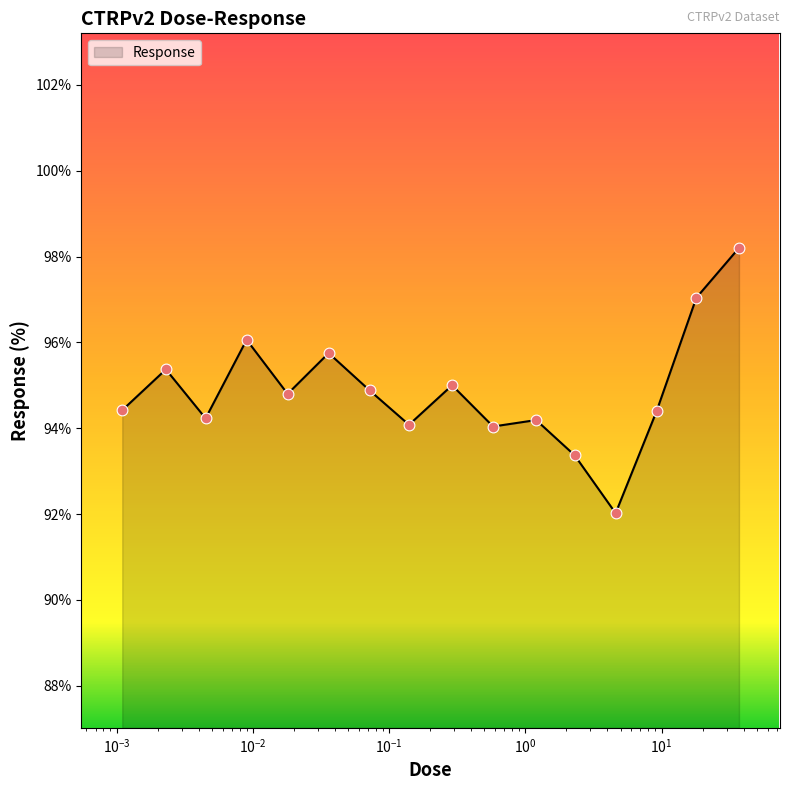

What is the difference between the maximum and minimum values?

6.2